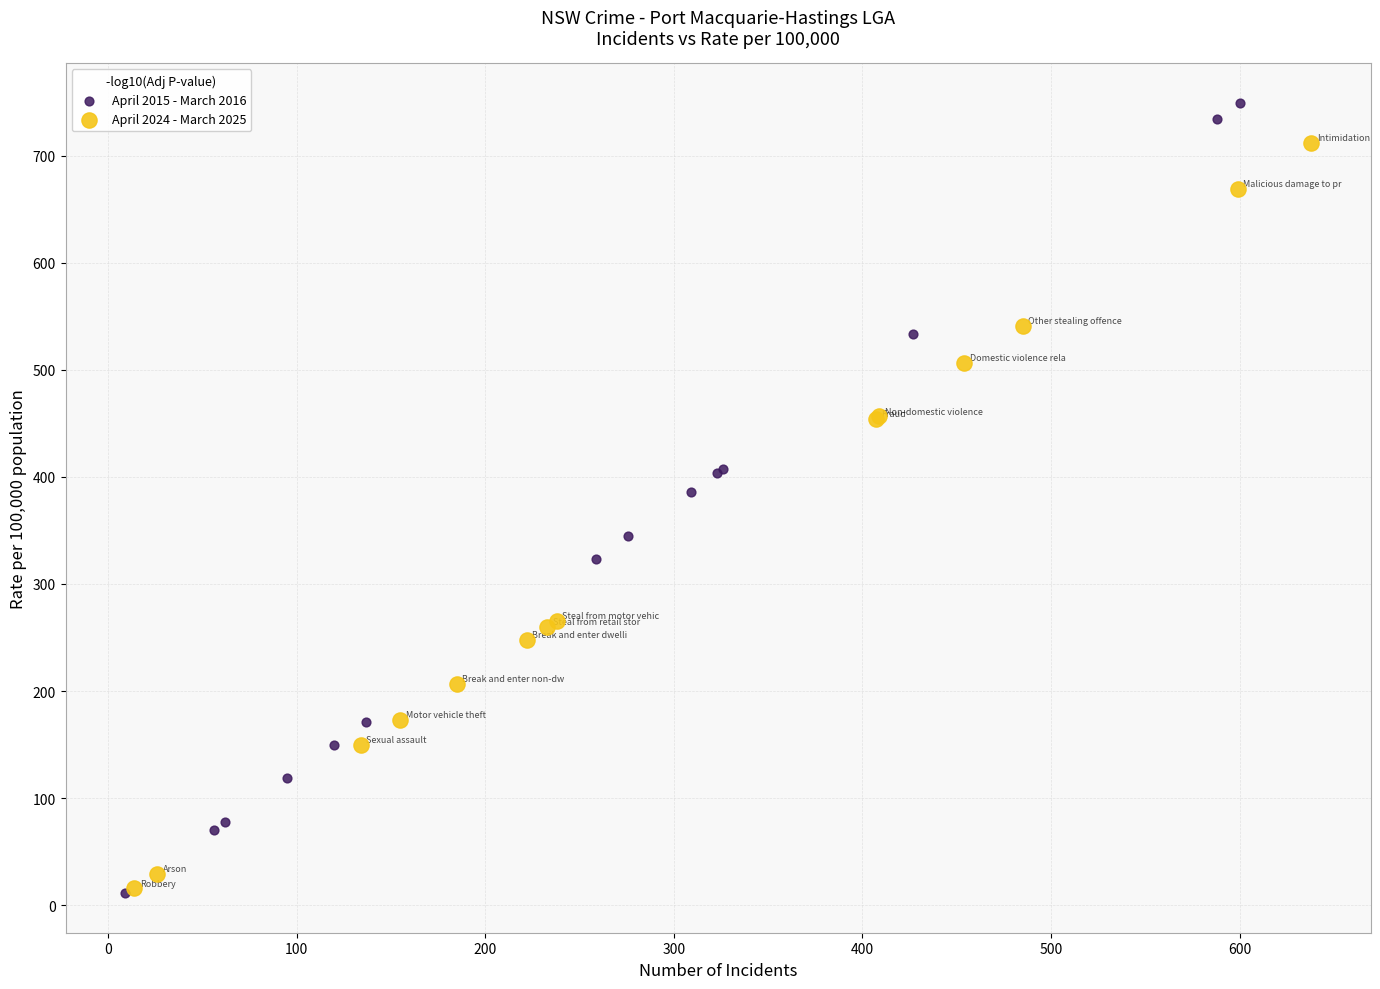

Which series has the largest Y range (max minus min)?

April 2015 - March 2016